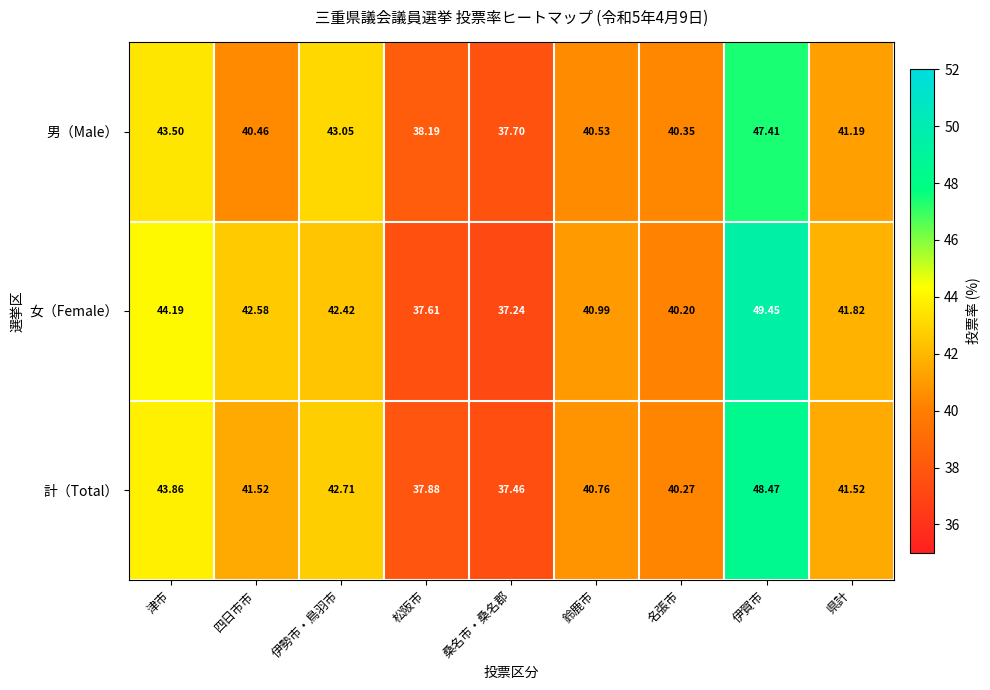

At which category is the sum across all series the highest?

伊賀市